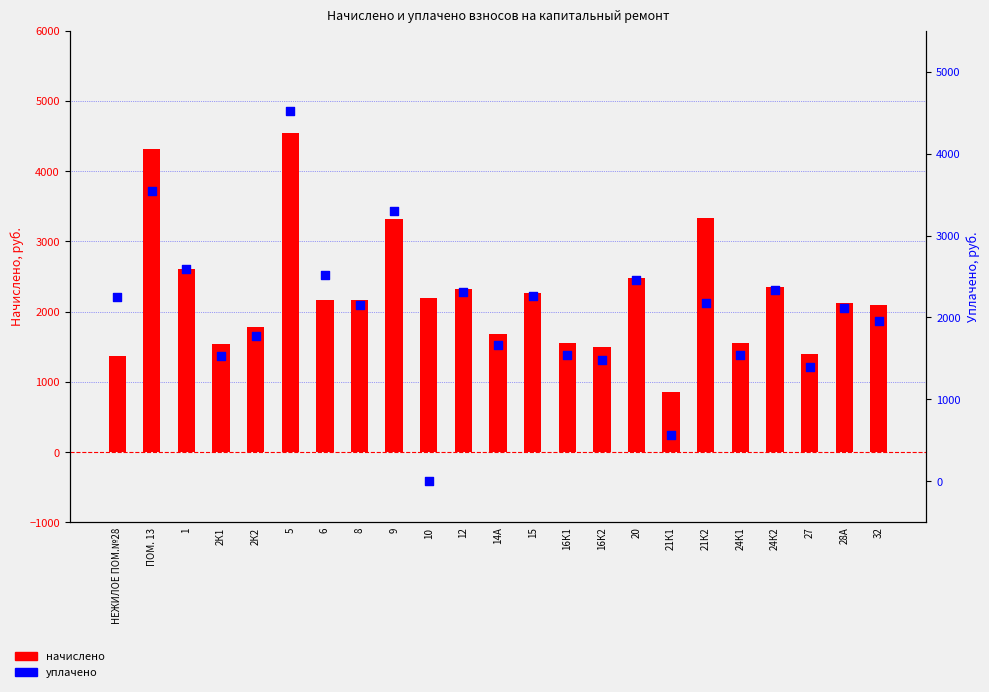

Which series contains the highest Y value?

начислено